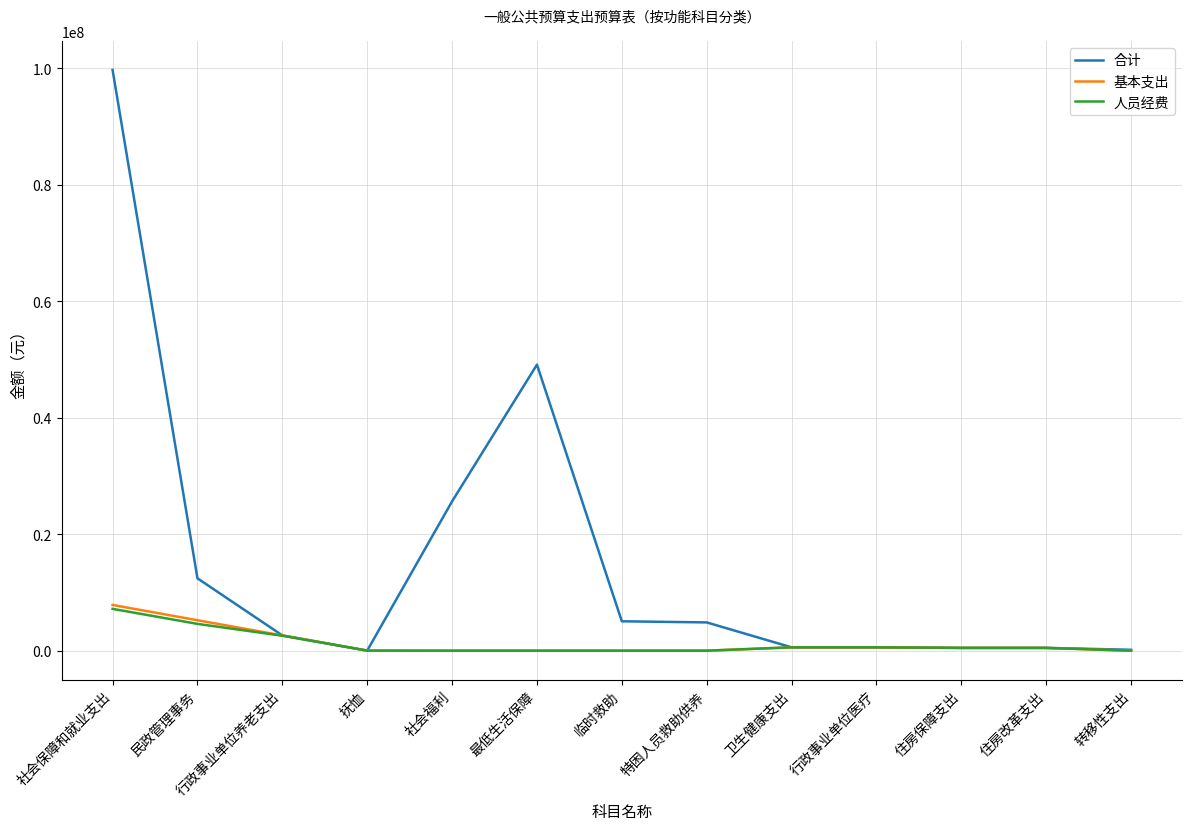

True or false: 人员经费 has a value of 0.0 at 转移性支出.

True